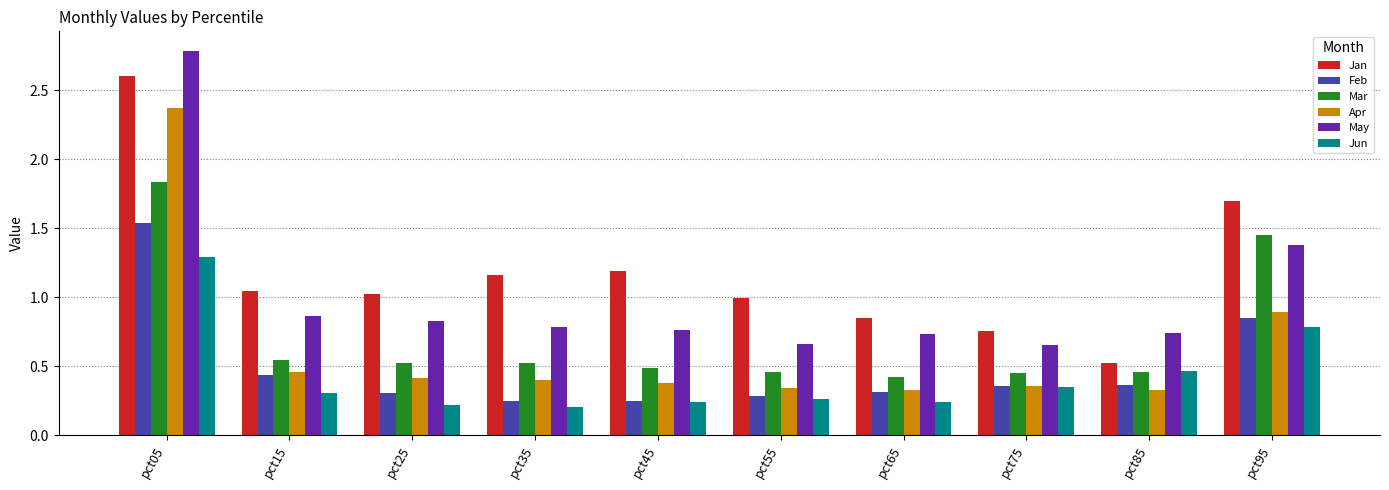

List the series in order of their peak value, lowest first.

Jun, Feb, Mar, Apr, Jan, May